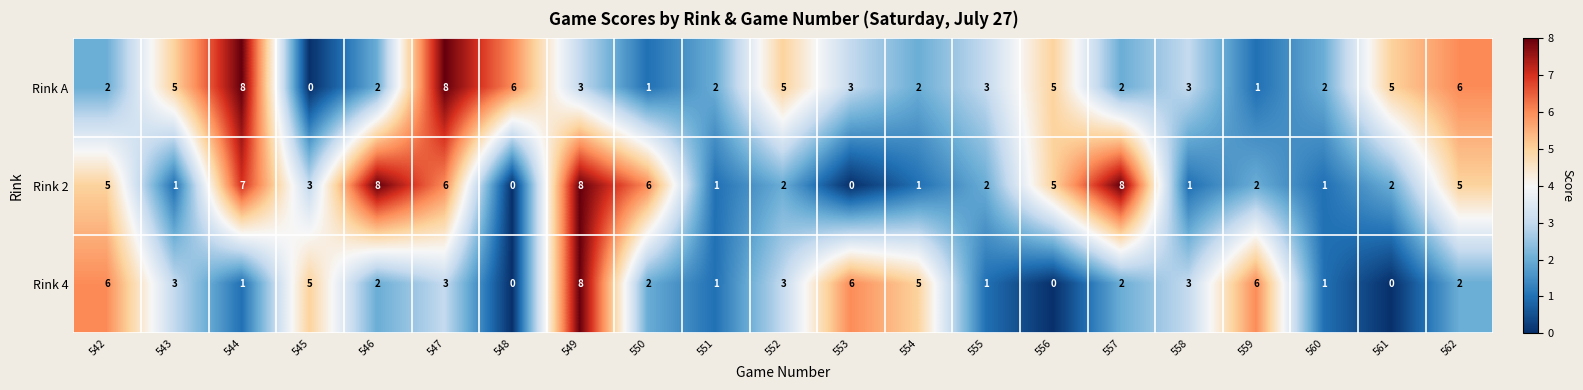

Count the Rink 4 values in the range 1 to 5.

14